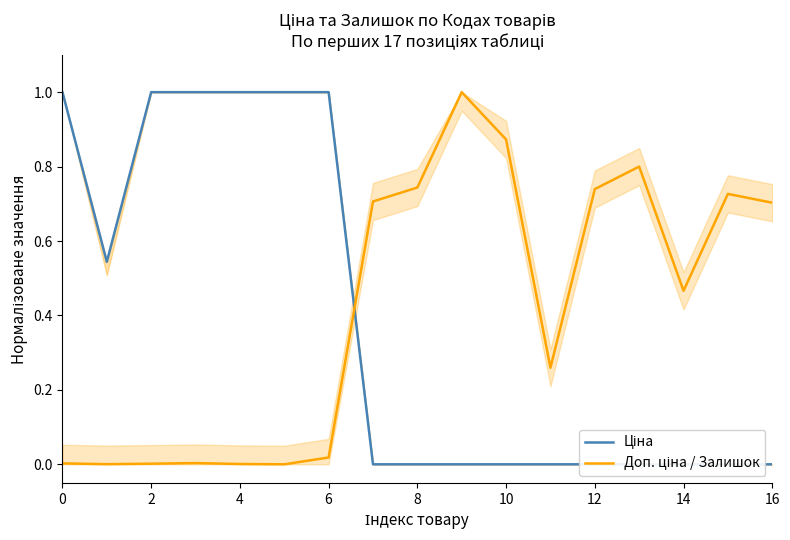

How many categories are shown in the chart?

17